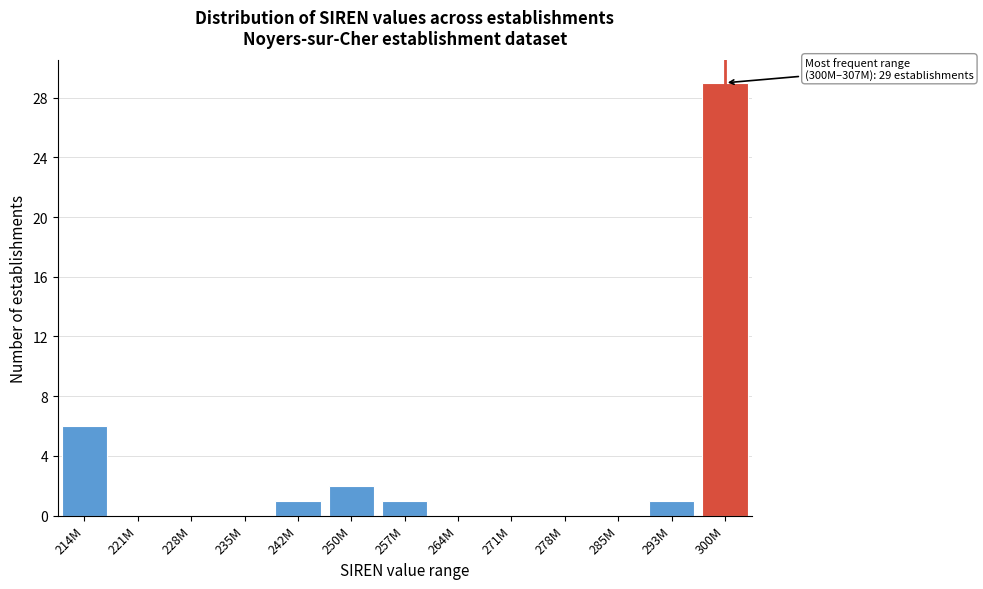

Reading right to left, transcribe all the data shown in this chart.

300M=29	293M=1	285M=0	278M=0	271M=0	264M=0	257M=1	250M=2	242M=1	235M=0	228M=0	221M=0	214M=6